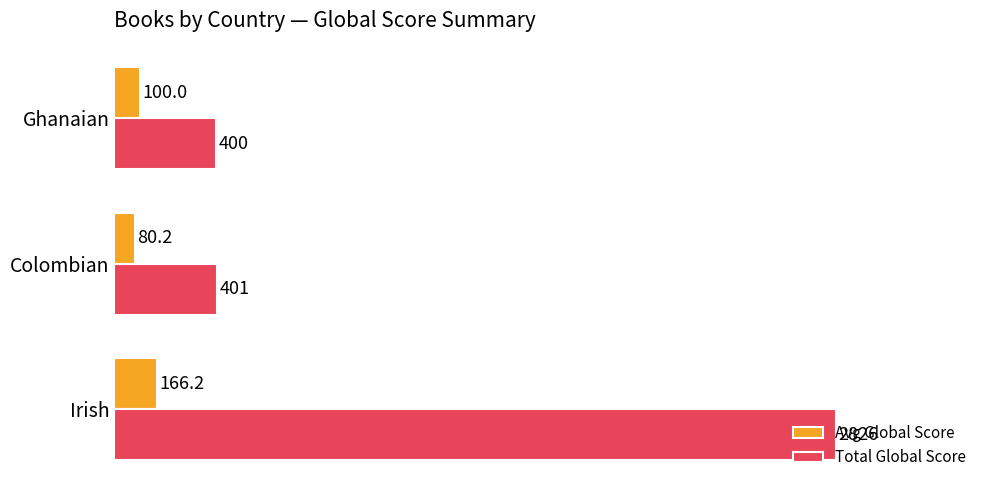

Which category has the lowest value across all series?

Colombian